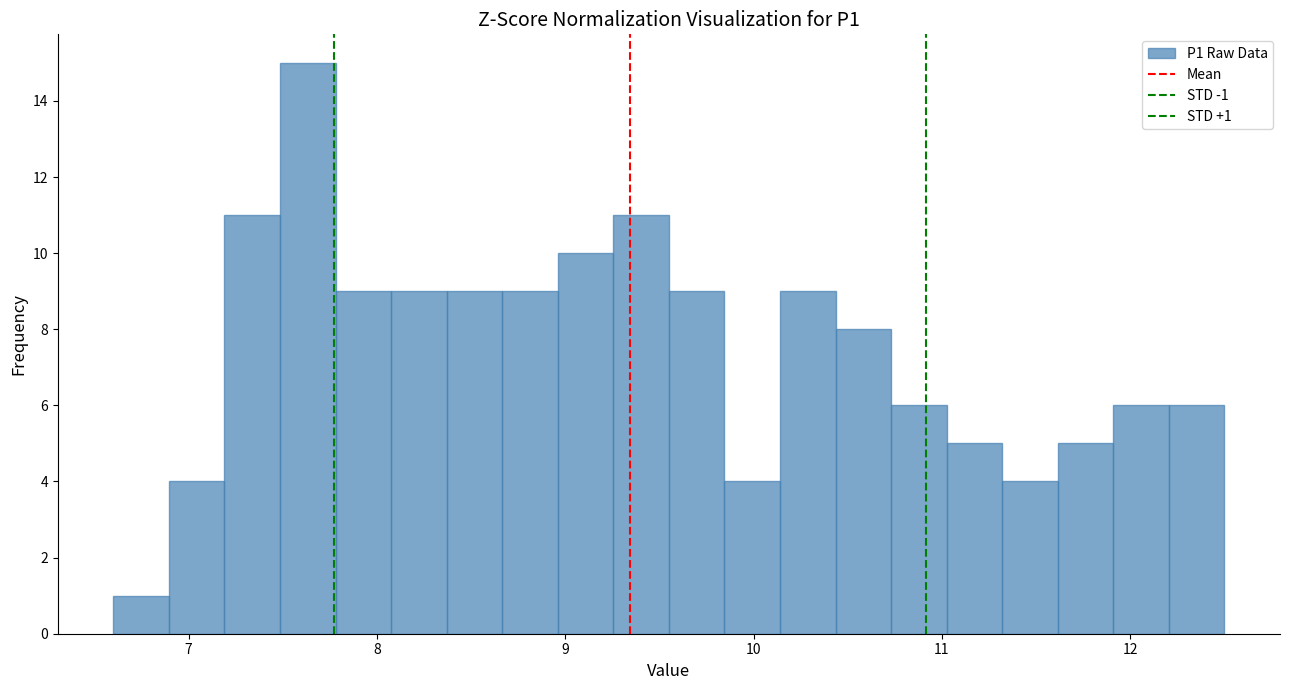

Read against the x-axis, roughly where is the centre of the tallest bar?

7.6